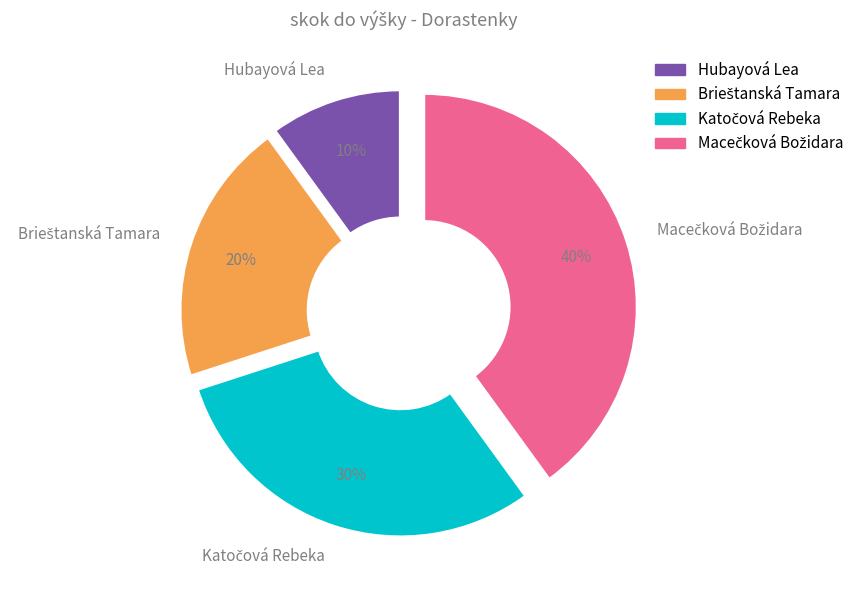

Which category has the smallest portion of the pie?

Hubayová Lea